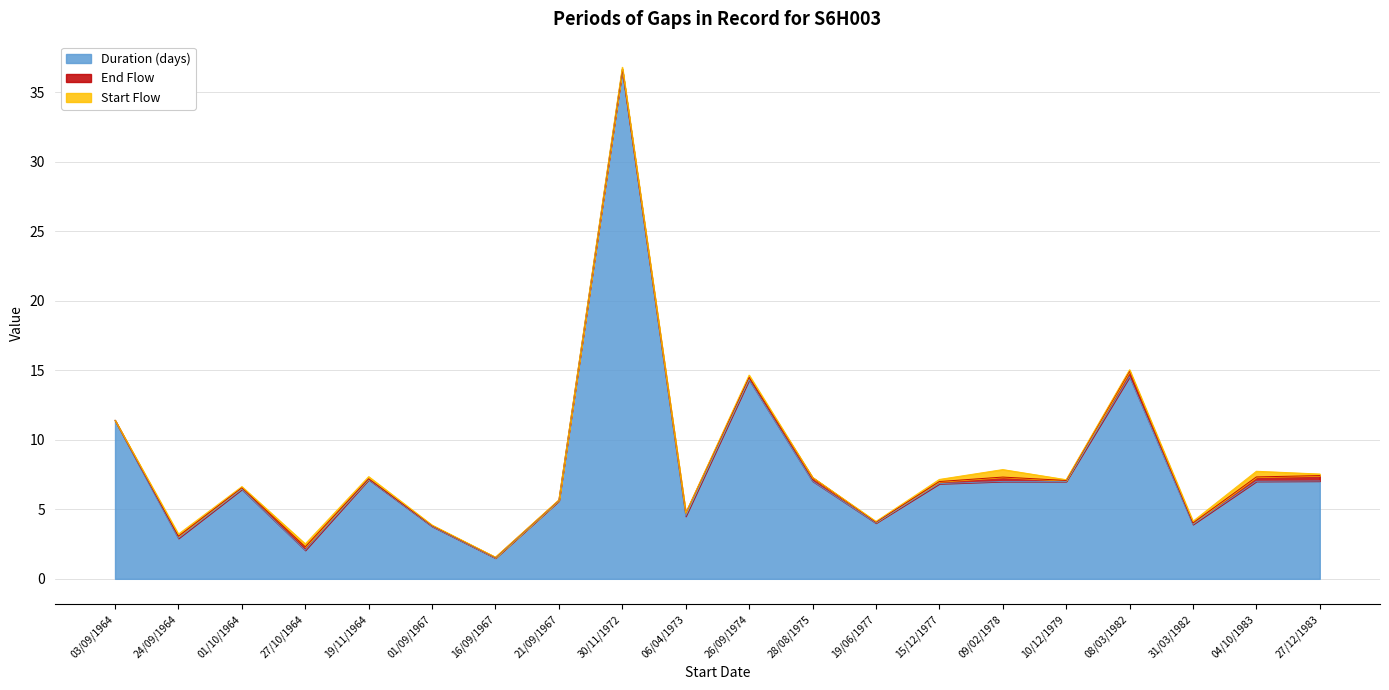

Is it true that End Flow equals 0.5 at 09/02/1978?

False